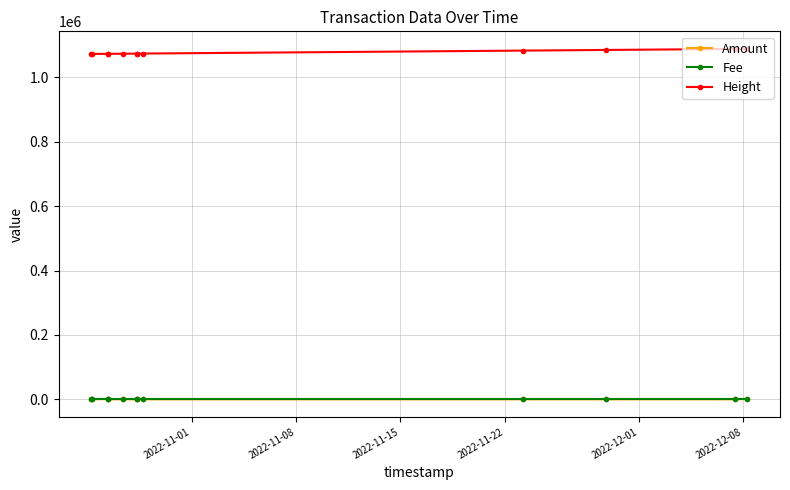

What is the sum of all Amount values?

2644.6